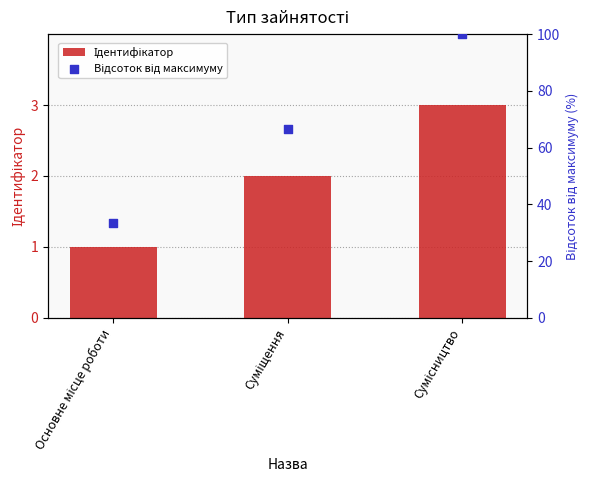

Which series reaches the minimum Y coordinate?

Ідентифікатор